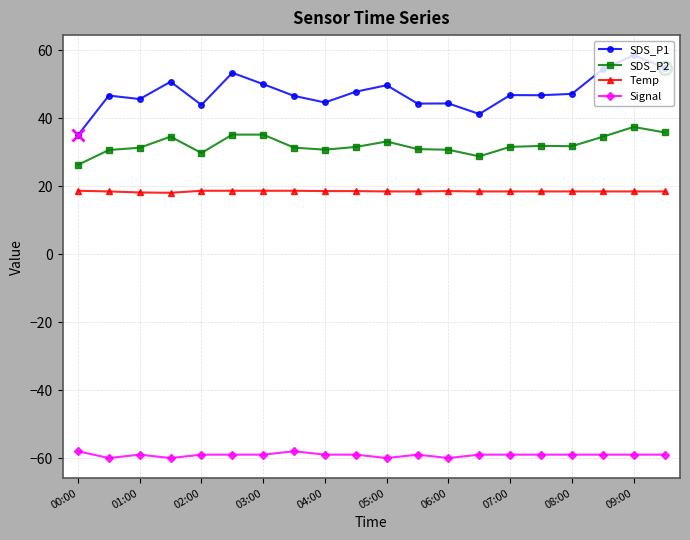

What is the value of the SDS_P1 point at the 17th from the left?

47.2